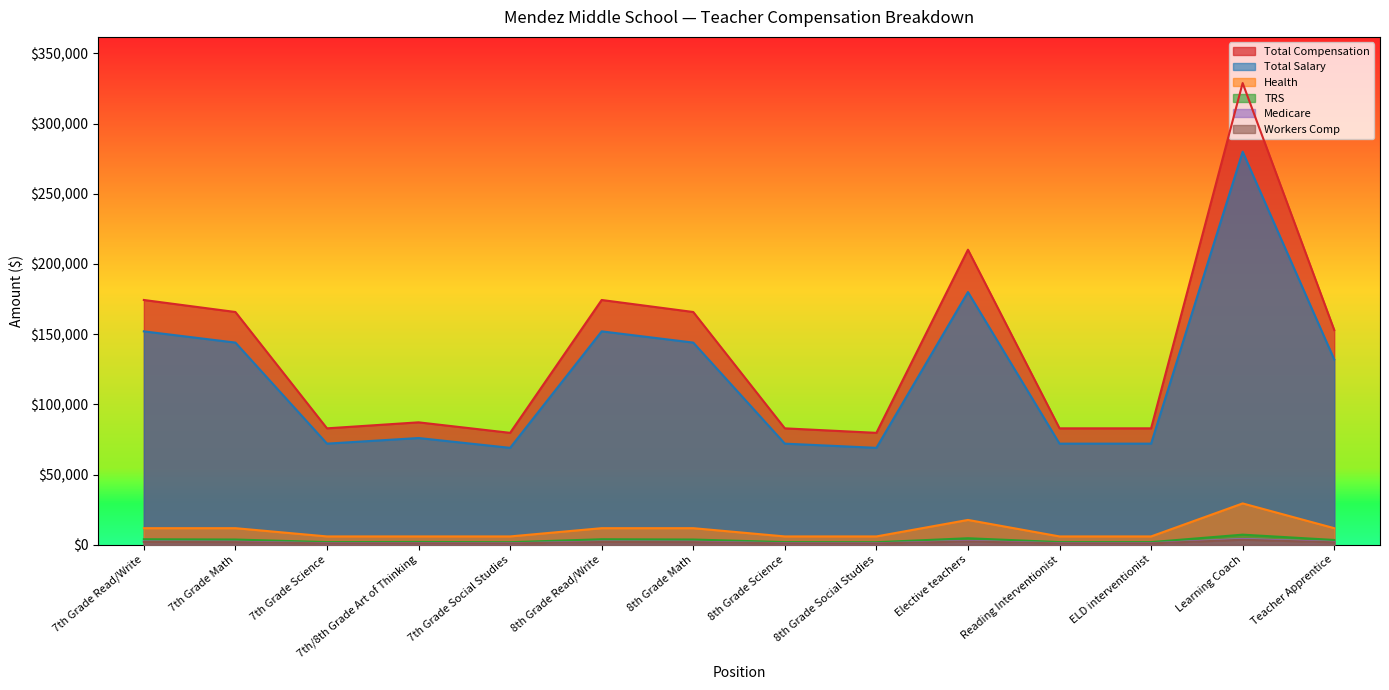

Reading left to right, what are all the values shown in this chart?

Total Compensation: 174356.0	165799.2	82899.6	87178.0	79690.8	174356.0	165799.2	82899.6	79690.8	210193.2	82899.6	82899.6	328930.0	152964.0
Total Salary: 152000.0	144000.0	72000.0	76000.0	69000.0	152000.0	144000.0	72000.0	69000.0	180000.0	72000.0	72000.0	280000.0	132000.0
Health: 11760.0	11760.0	5880.0	5880.0	5880.0	11760.0	11760.0	5880.0	5880.0	17640.0	5880.0	5880.0	29400.0	11760.0
TRS: 3876.0	3672.0	1836.0	1938.0	1759.5	3876.0	3672.0	1836.0	1759.5	4590.0	1836.0	1836.0	7140.0	3366.0
Medicare: 2204.0	2088.0	1044.0	1102.0	1000.5	2204.0	2088.0	1044.0	1000.5	2610.0	1044.0	1044.0	4060.0	1914.0
Workers Comp: 1915.2	1814.4	907.2	957.6	869.4	1915.2	1814.4	907.2	869.4	2268.0	907.2	907.2	3528.0	1663.2